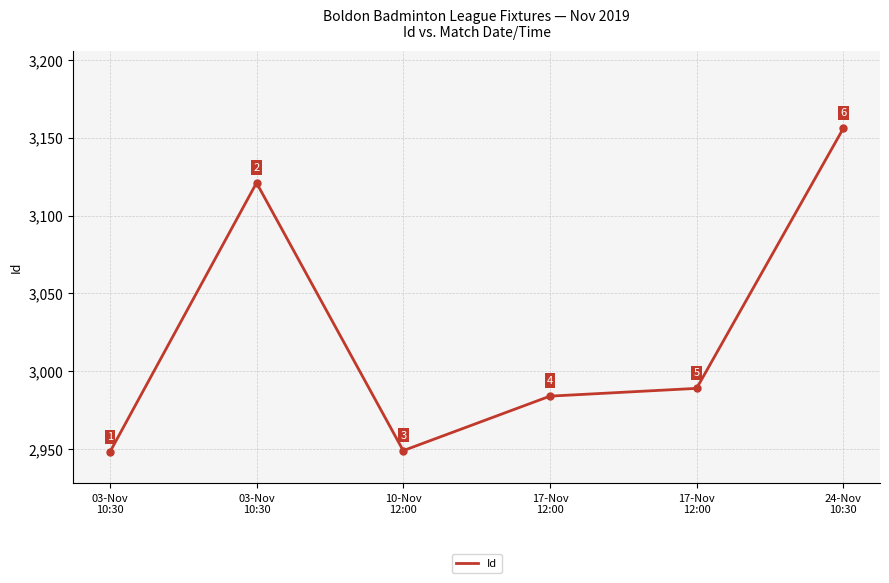

Where is the data nearest to the value 3052?

17-Nov
12:00